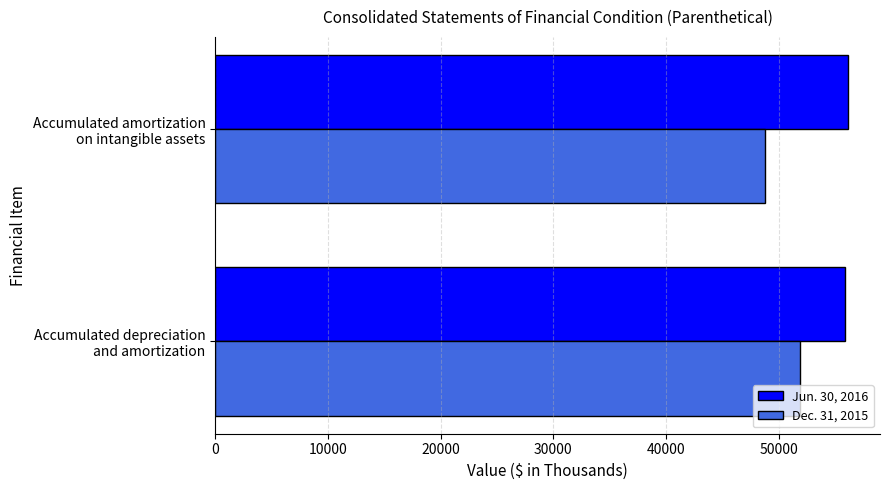

Rank the series by their average value, from lowest to highest.

Dec. 31, 2015, Jun. 30, 2016